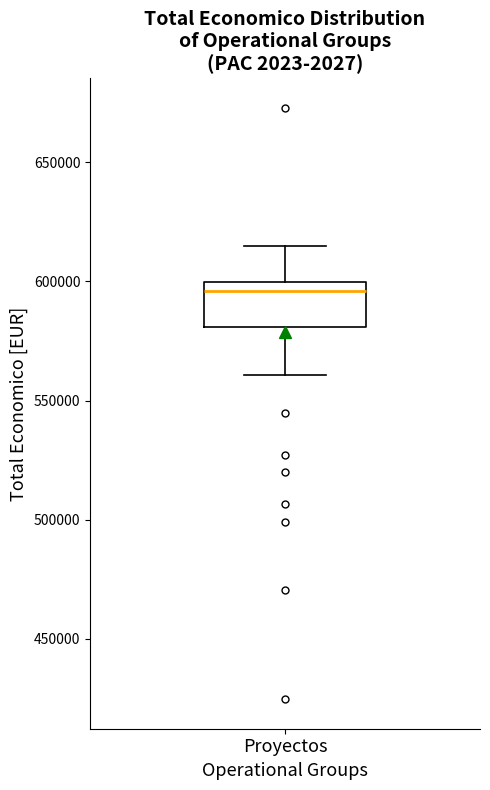

Transcribe this box plot: give where the median line is, the range the box spans, and where the two whiskers end, as read against the y-axis. The values are not printed on the chart, so give them approximately, as read against the axis.

median 595000, box 580000 to 600000, whiskers 560000 to 615000